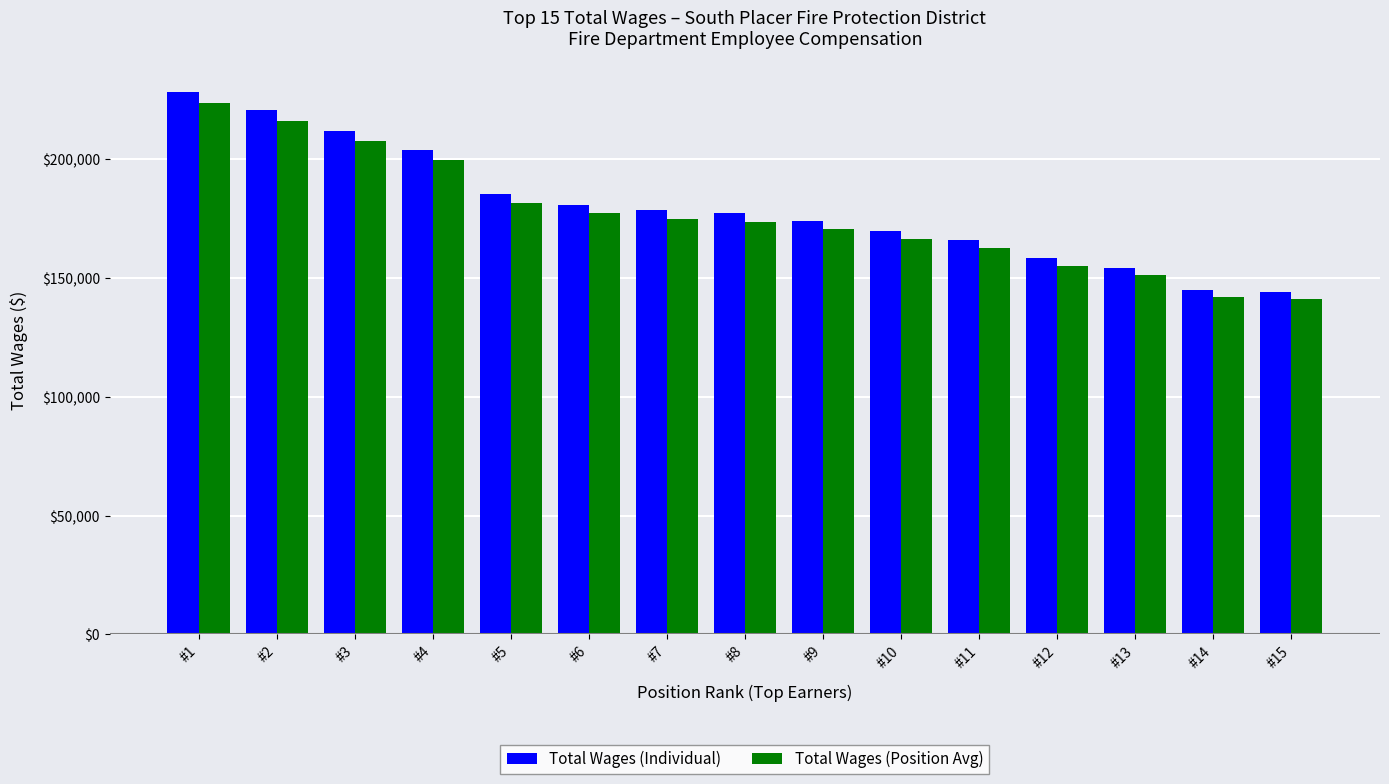

Reading right to left, transcribe all the data shown in this chart.

Total Wages (Individual): #15=143963.0	#14=145035.0	#13=154164.0	#12=158265.0	#11=165835.0	#10=169722.0	#9=173976.0	#8=177251.0	#7=178501.0	#6=180863.0	#5=185118.0	#4=203680.0	#3=211746.0	#2=220570.0	#1=228152.0
Total Wages (Position Avg): #15=141083.7	#14=142134.3	#13=151080.7	#12=155099.7	#11=162518.3	#10=166327.6	#9=170496.5	#8=173706.0	#7=174931.0	#6=177245.7	#5=181415.6	#4=199606.4	#3=207511.1	#2=216158.6	#1=223589.0